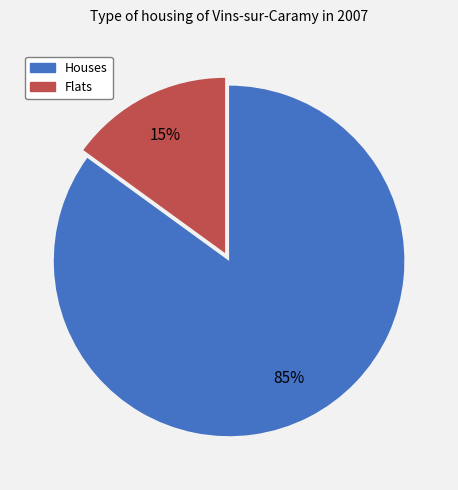

Is there any slice that represents more than half of the pie?

Yes